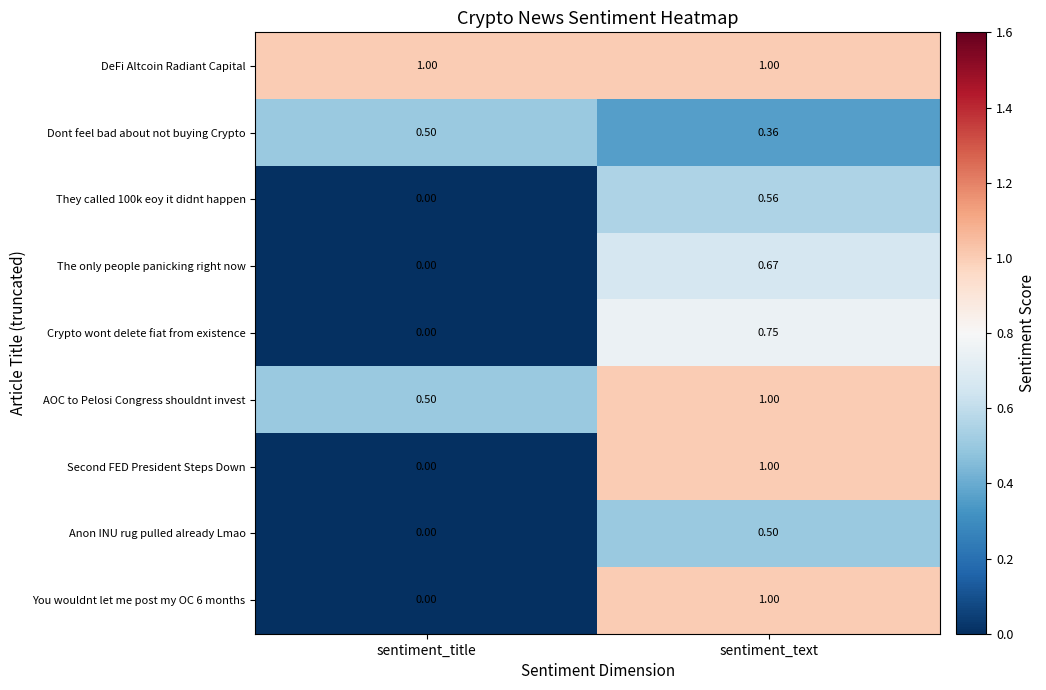

Which series has the largest total across all categories?

DeFi Altcoin Radiant Capital